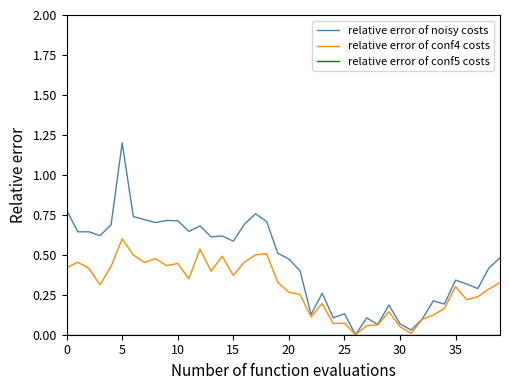

Which series has the largest total across all categories?

relative error of noisy costs